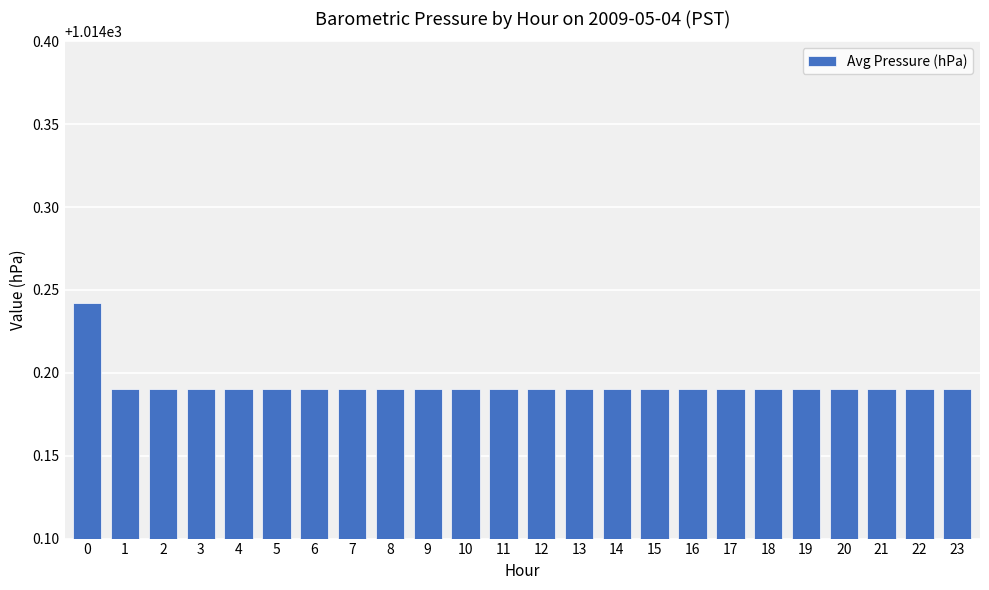

Is it true that the value at 18 is 313.9?

False